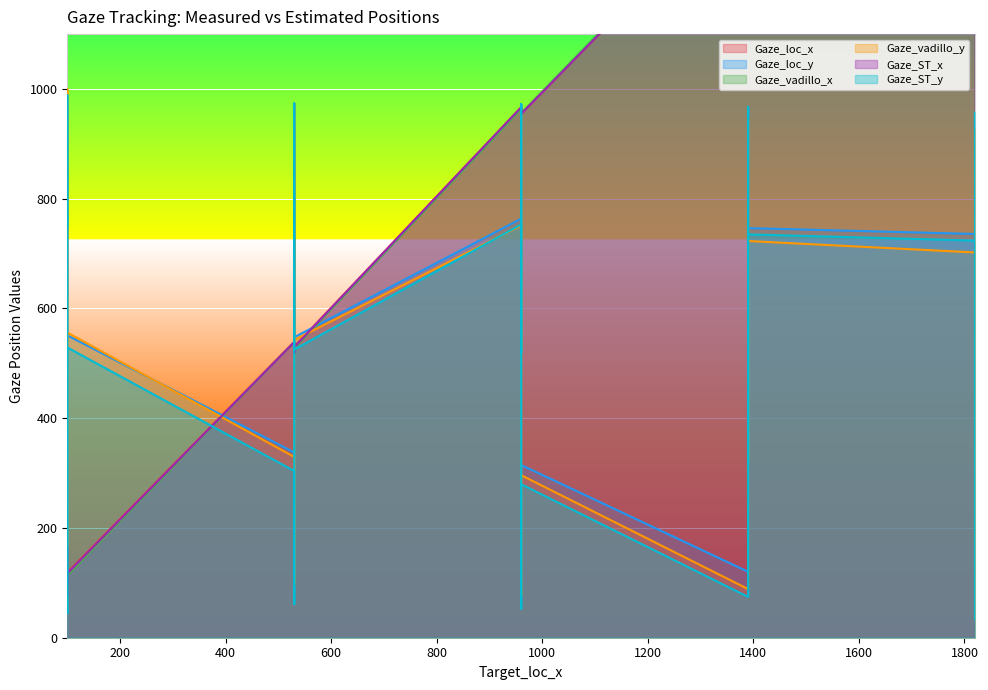

What is the minimum value shown in the chart?

33.8